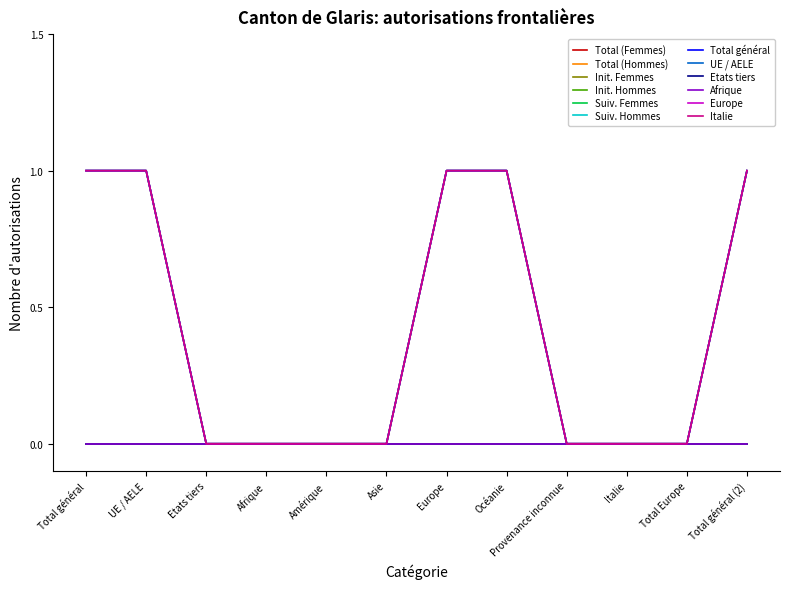

Is it true that Total (Hommes) equals 2 at Total général (2)?

False